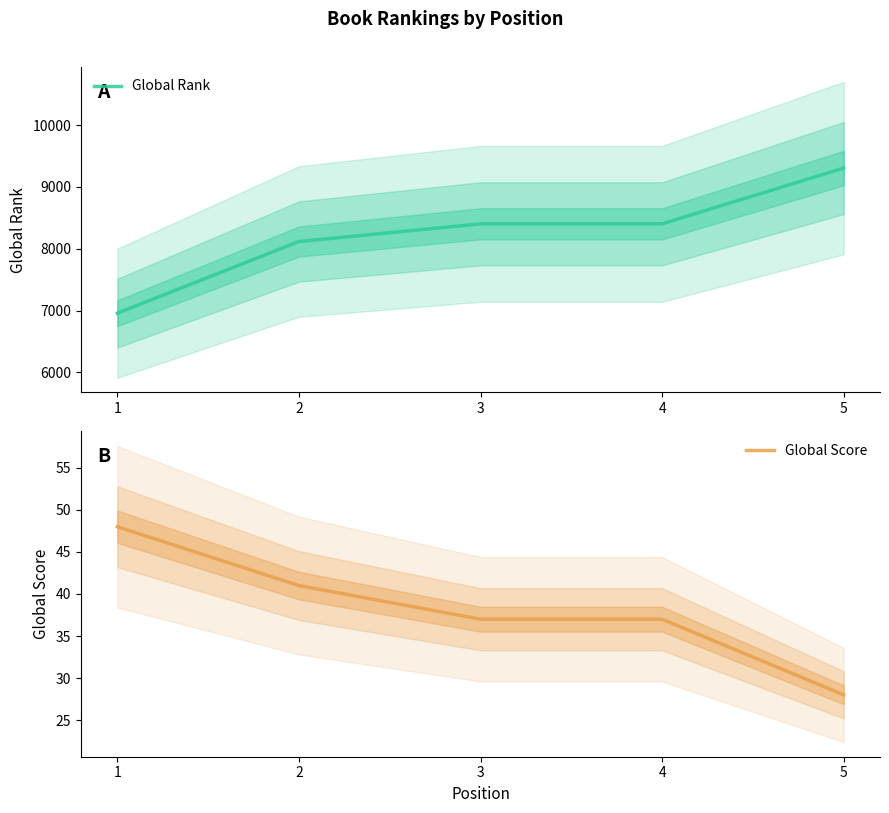

What is the average value of the Global Score series?

38